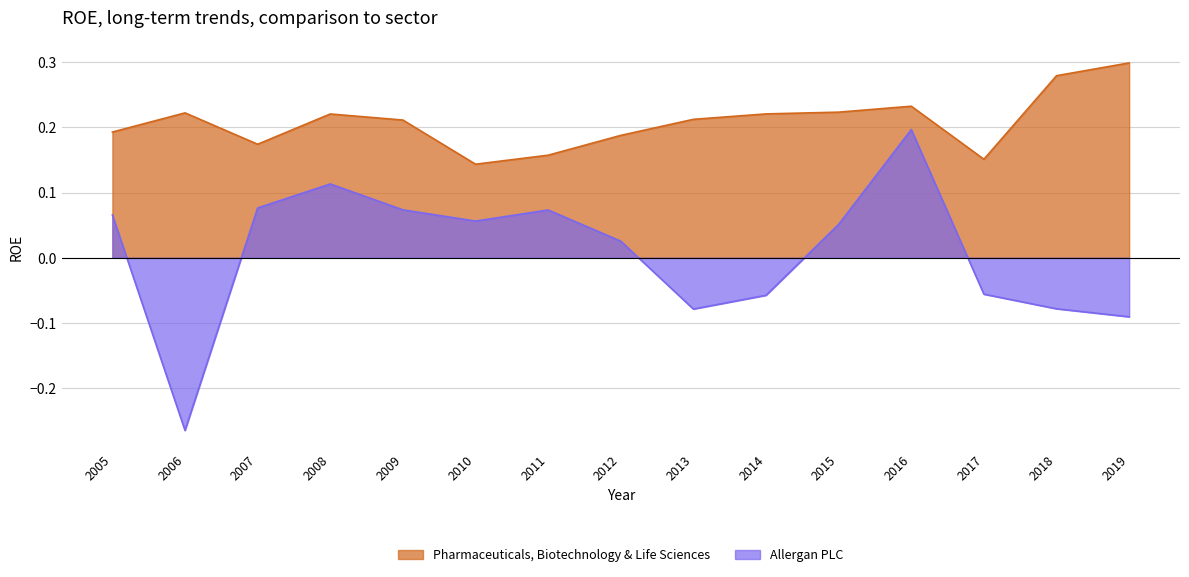

Which series has the largest total across all categories?

Pharmaceuticals, Biotechnology & Life Sciences